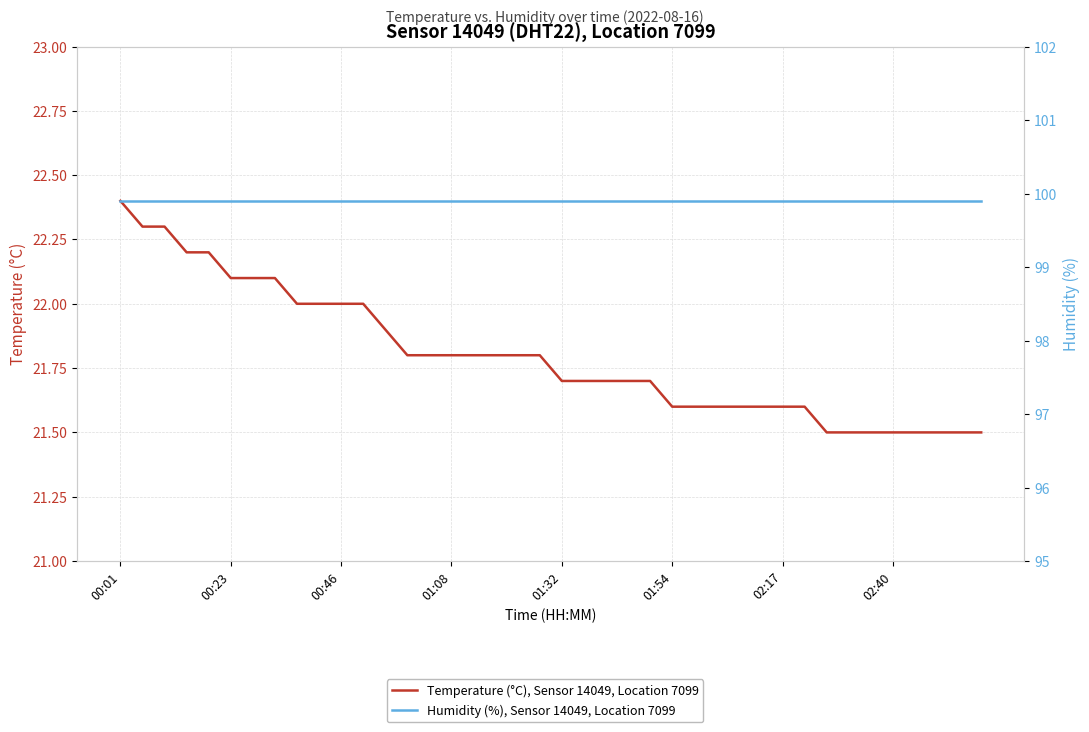

True or false: Humidity (%), Sensor 14049, Location 7099 and Temperature (°C), Sensor 14049, Location 7099 intersect in this chart.

False